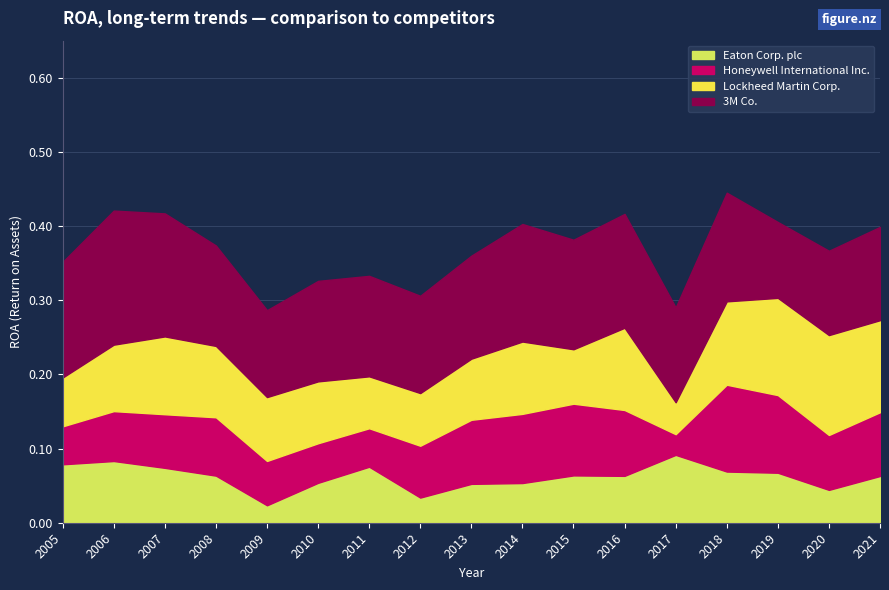

Reading left to right, extract all data points from this chart.

Eaton Corp. plc: 0.1	0.1	0.1	0.1	0.0	0.1	0.1	0.0	0.1	0.1	0.1	0.1	0.1	0.1	0.1	0.0	0.1
Honeywell International Inc.: 0.1	0.1	0.1	0.1	0.1	0.1	0.1	0.1	0.1	0.1	0.1	0.1	0.0	0.1	0.1	0.1	0.1
Lockheed Martin Corp.: 0.1	0.1	0.1	0.1	0.1	0.1	0.1	0.1	0.1	0.1	0.1	0.1	0.0	0.1	0.1	0.1	0.1
3M Co.: 0.2	0.2	0.2	0.1	0.1	0.1	0.1	0.1	0.1	0.2	0.1	0.2	0.1	0.1	0.1	0.1	0.1